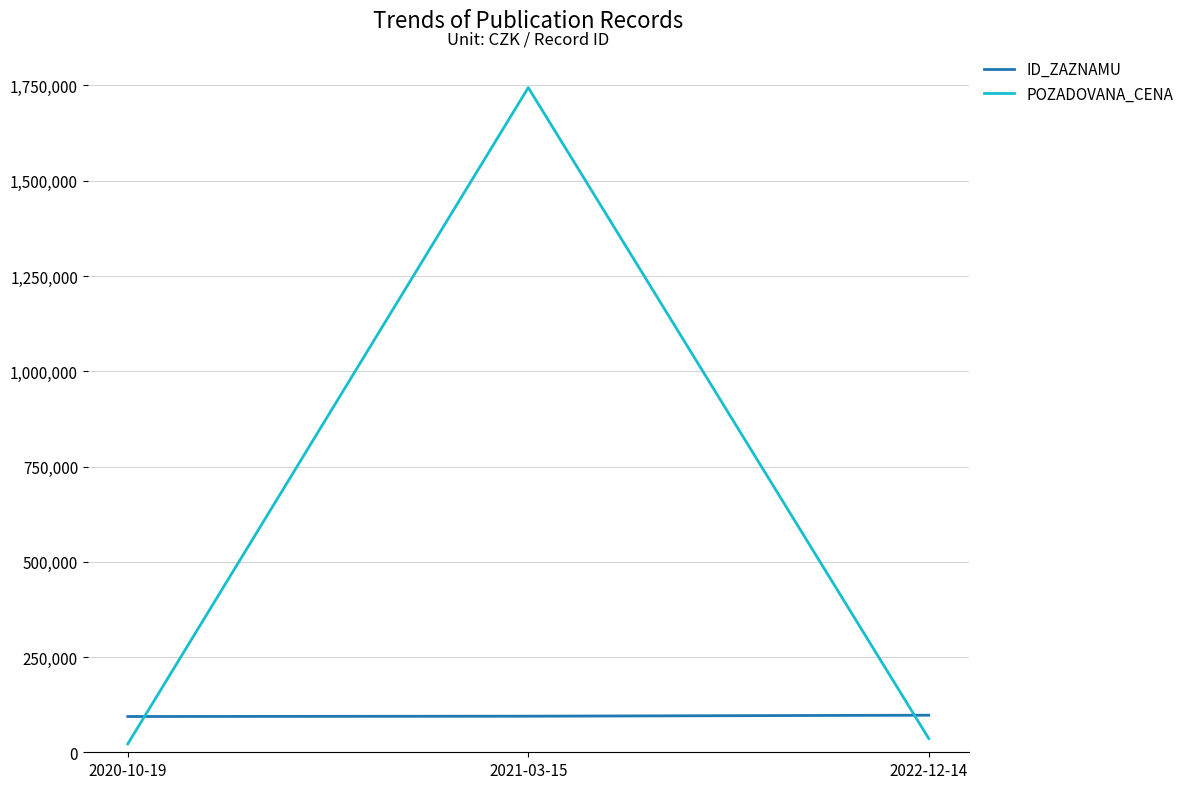

Is this an area chart (filled region under the line)?

No